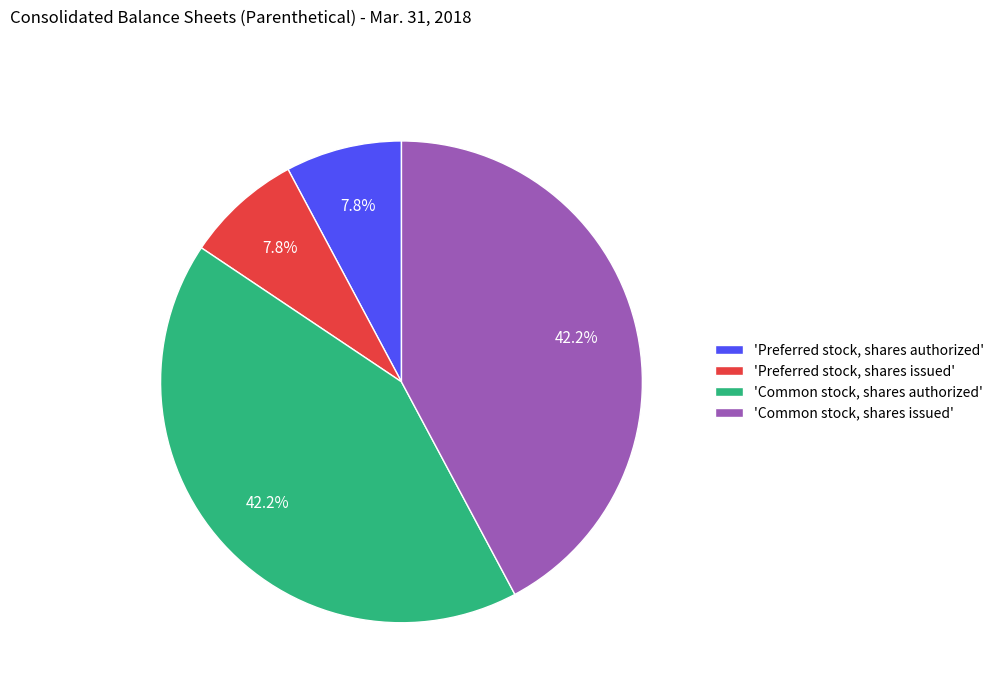

Does 'Common stock, shares authorized' account for over 50% of the chart?

No